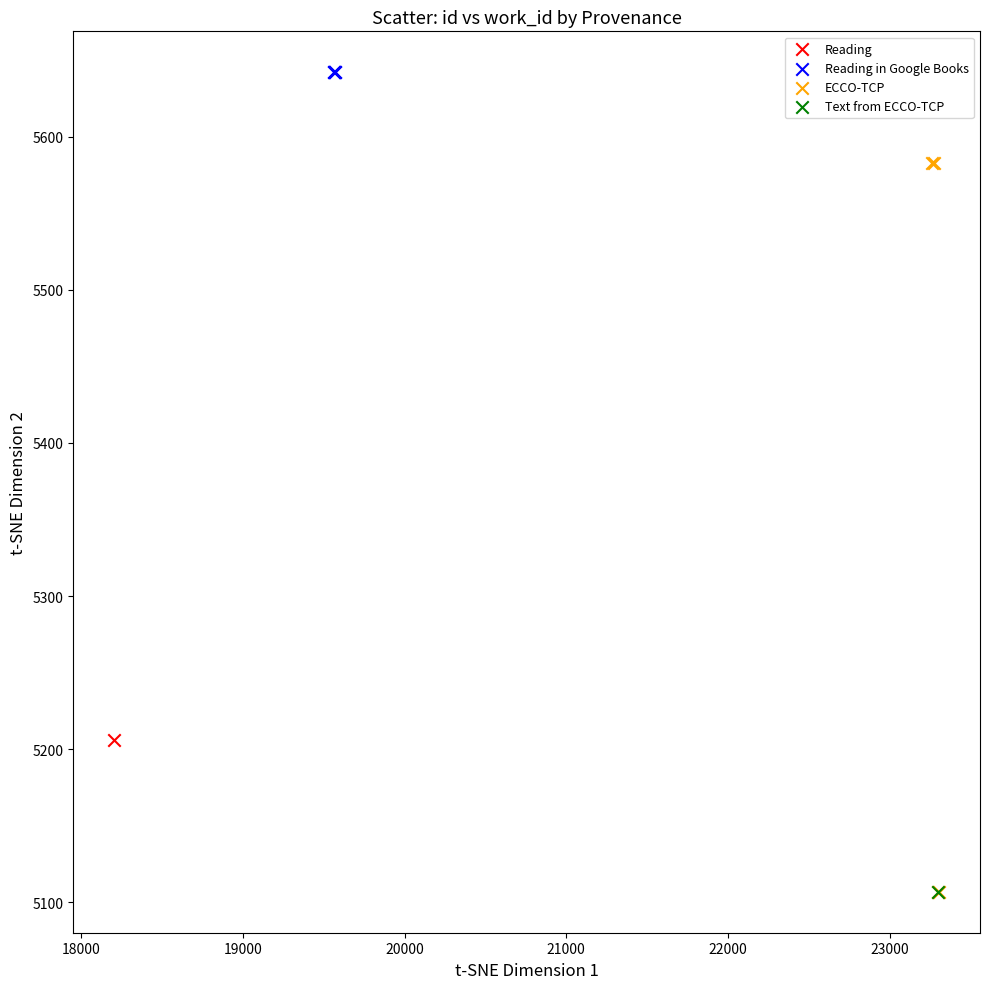

What are all the series names shown in the legend?

Reading, Reading in Google Books, ECCO-TCP, Text from ECCO-TCP